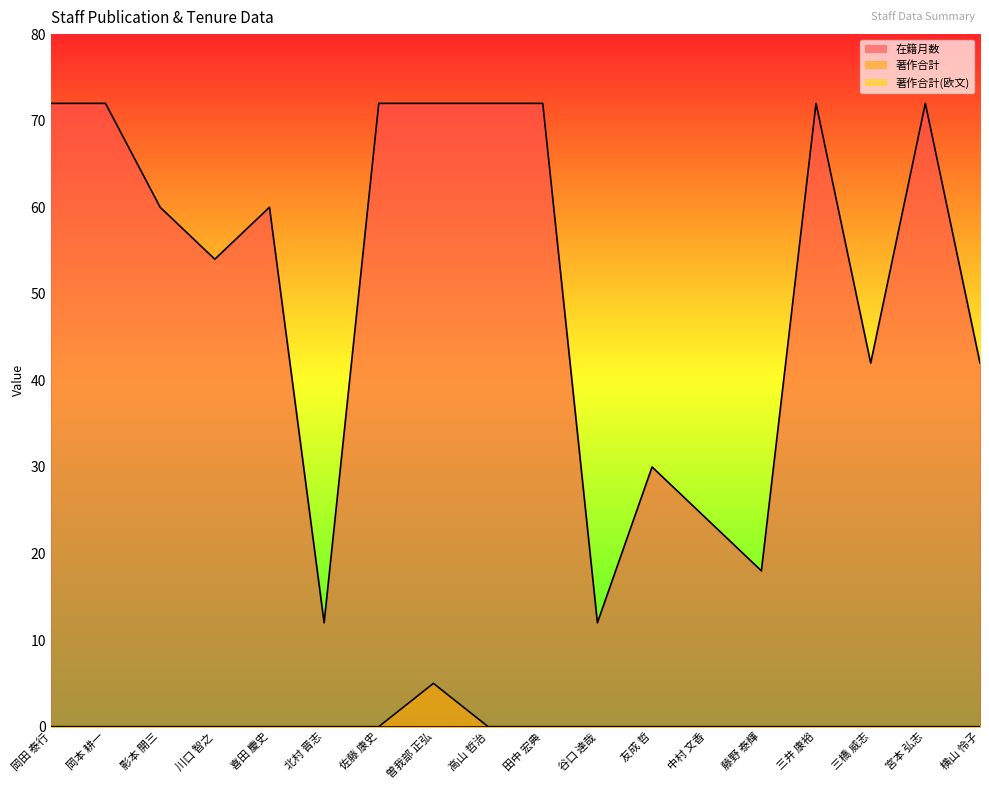

What is the average value of the 在籍月数 series?

52